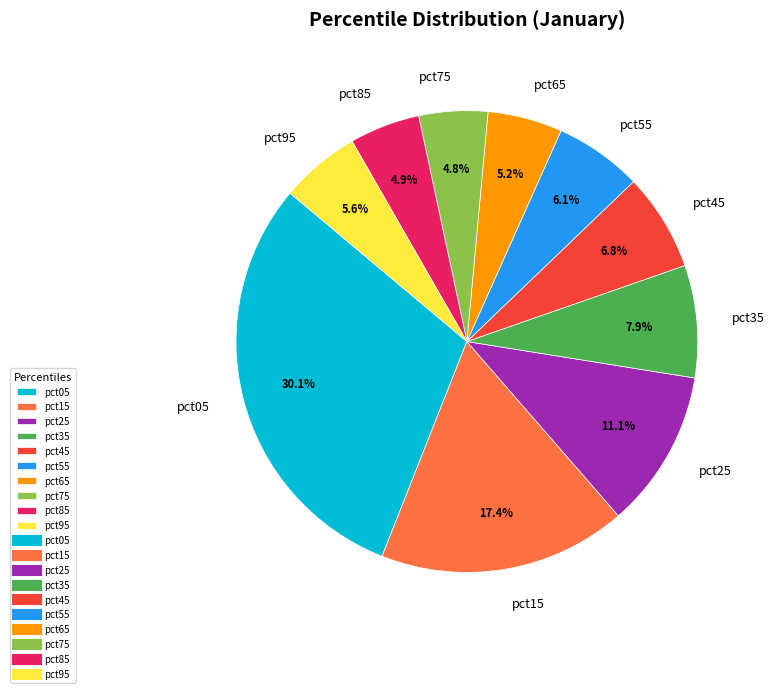

Combined, do pct65 and pct35 account for over 50%?

No